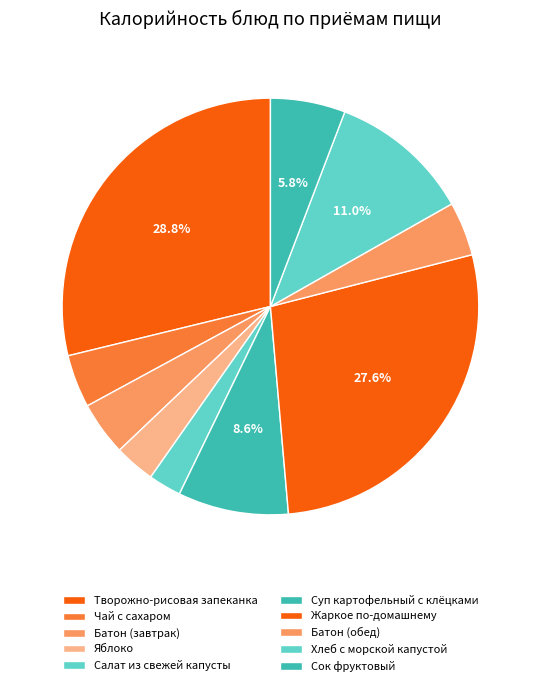

How many slices are in this pie chart?

10